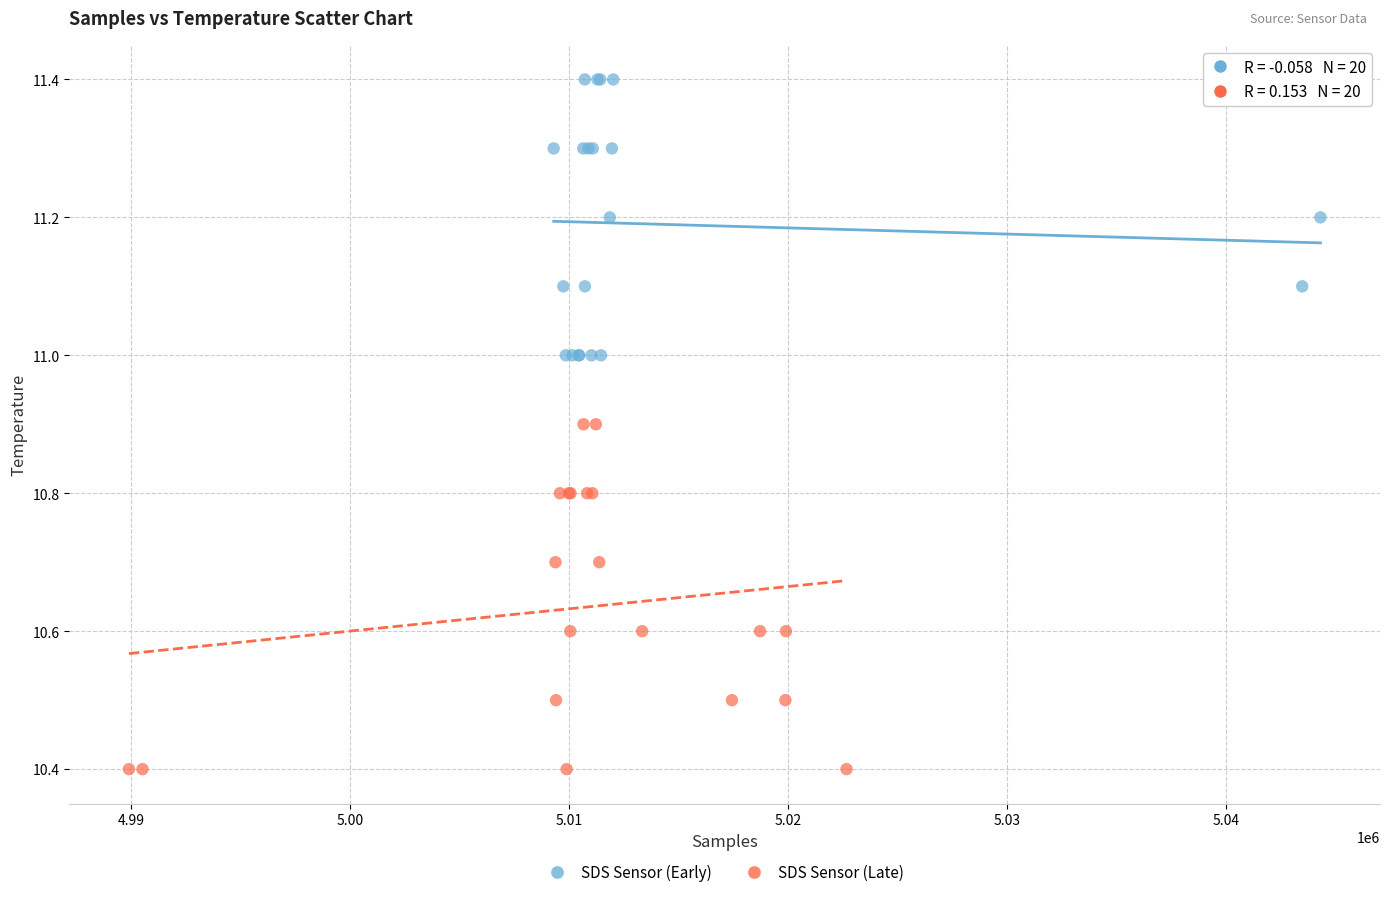

Which series contains the highest Y value?

SDS Sensor (Early)